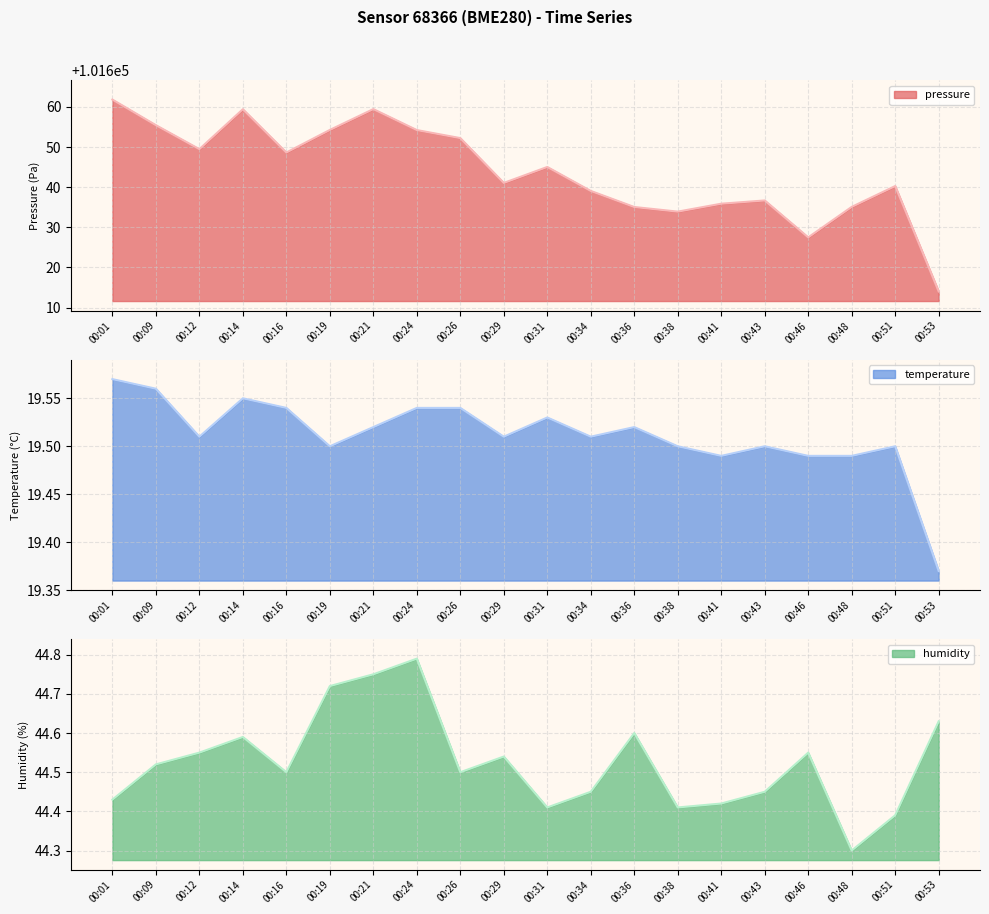

True or false: pressure and humidity intersect in this chart.

False